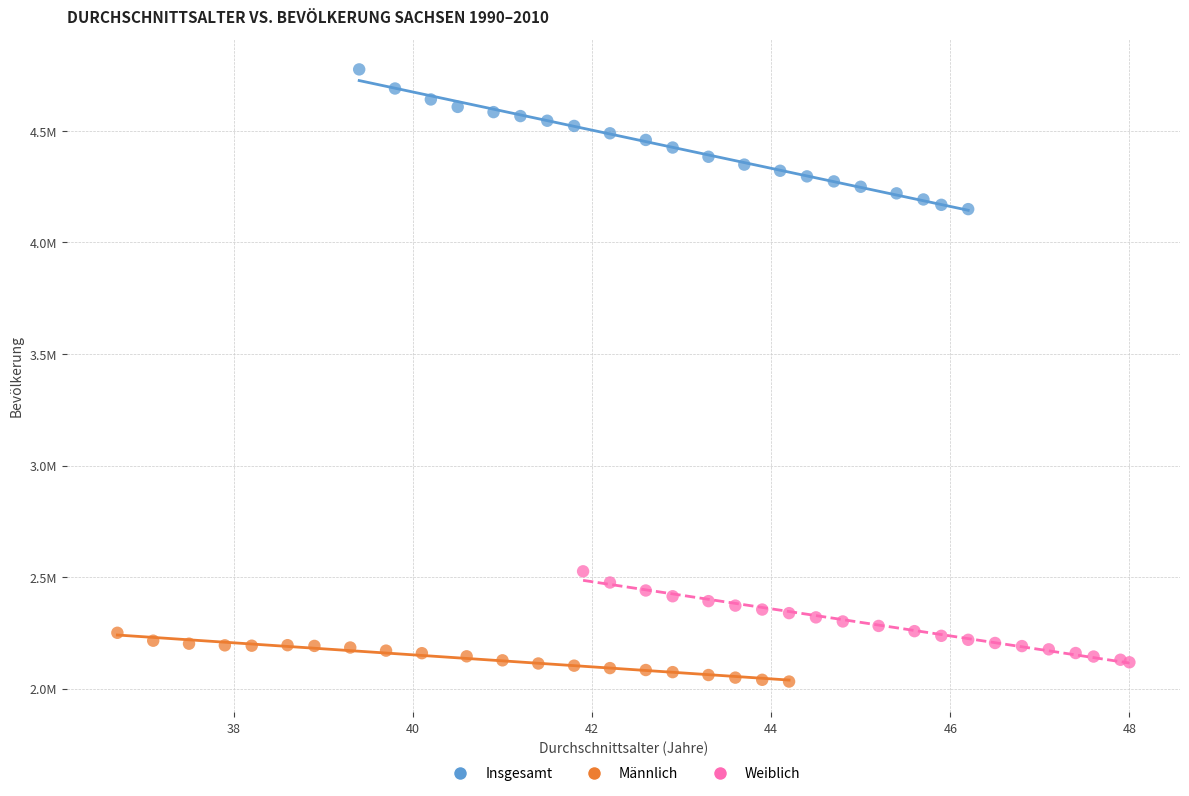

What are all the series names shown in the legend?

Insgesamt, Männlich, Weiblich